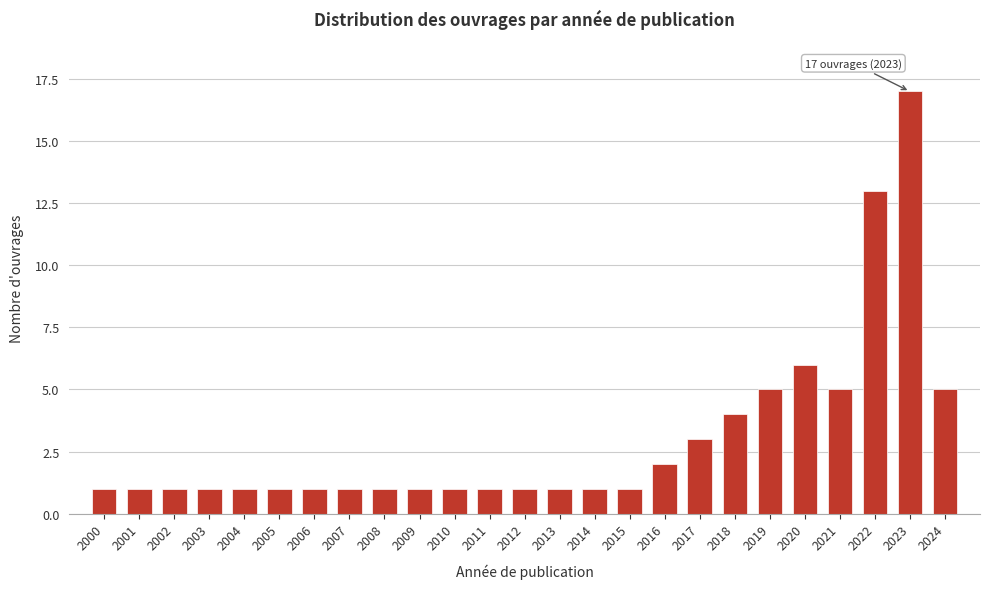

Reading left to right, list all the values displayed in this chart.

1	1	1	1	1	1	1	1	1	1	1	1	1	1	1	1	2	3	4	5	6	5	13	17	5